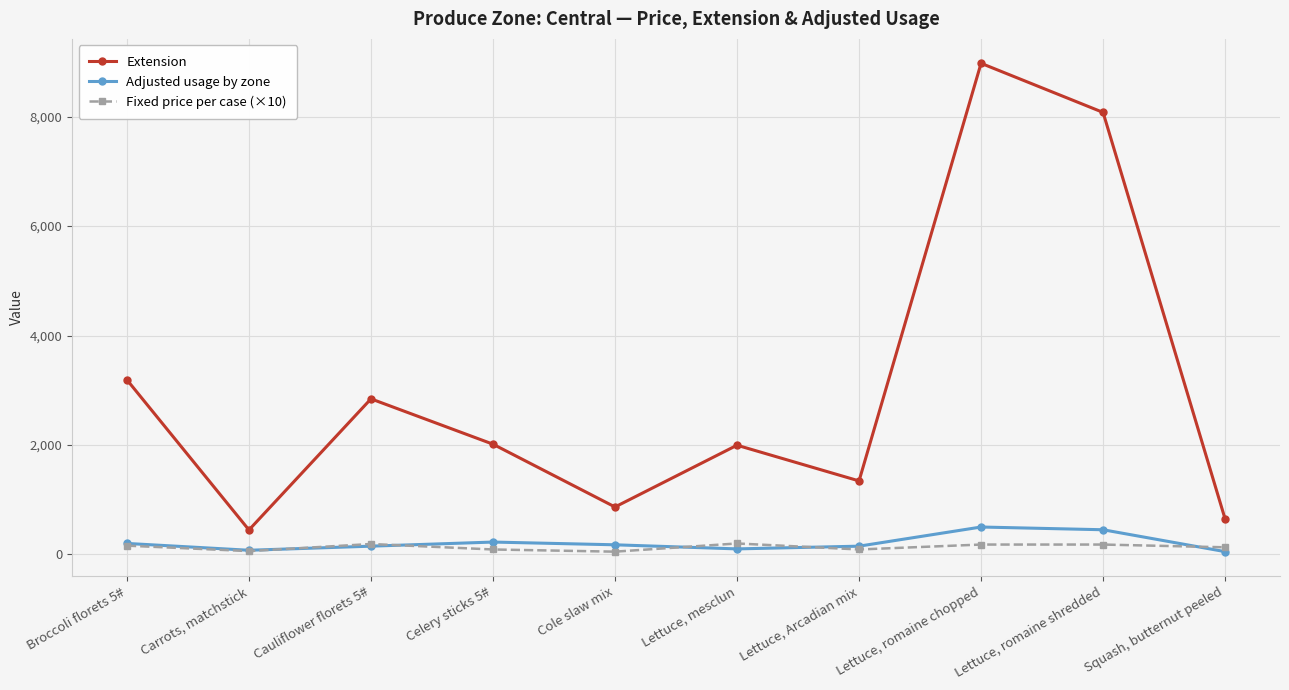

What is the maximum value for Fixed price per case (×10)?

199.5